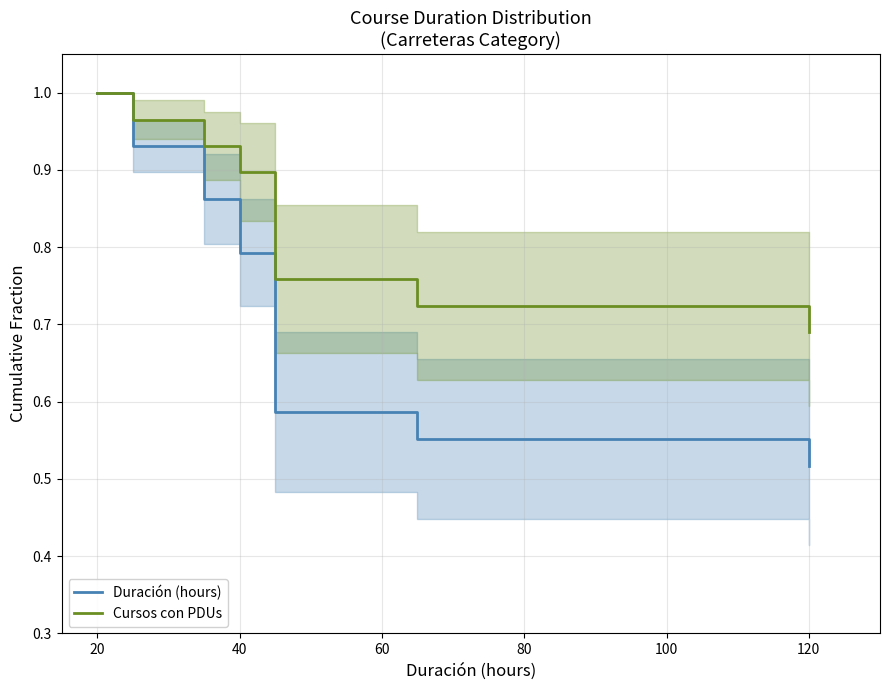

The value of Duración (hours) at 40 is 0.8. True or false?

True